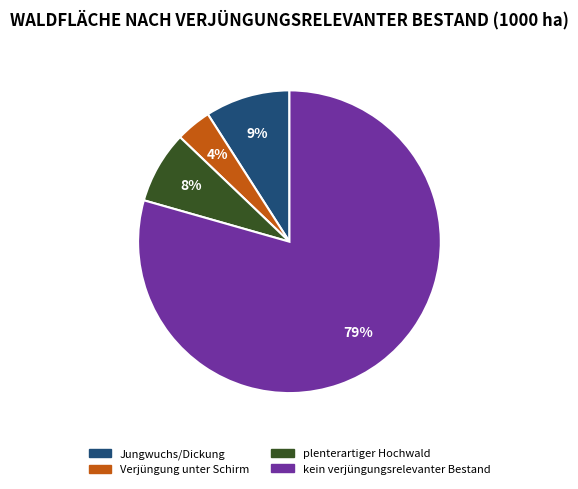

True or false: kein verjüngungsrelevanter Bestand accounts for 79% of the total.

True